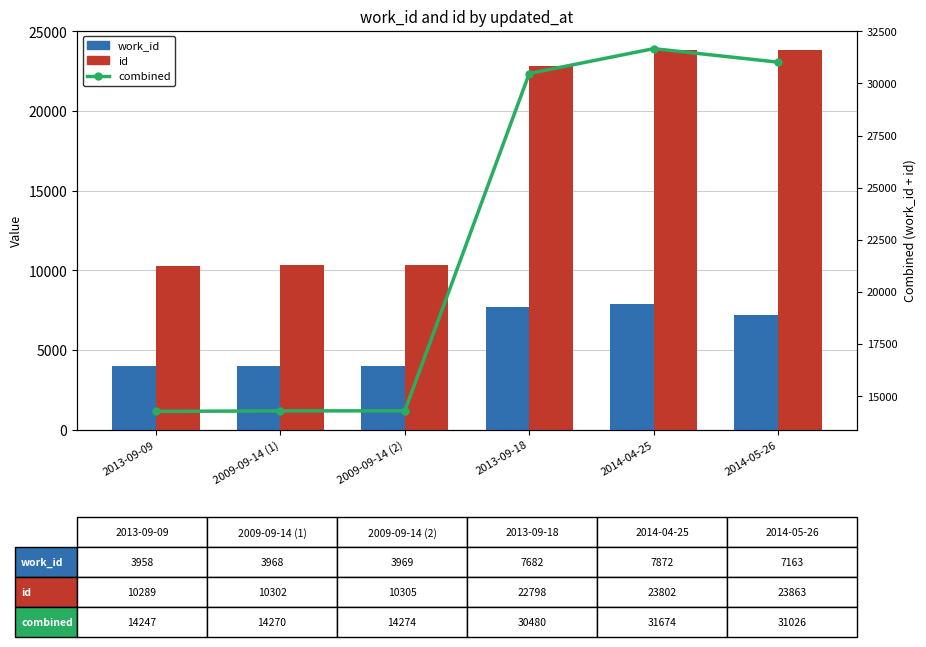

How many series are shown in this chart?

3